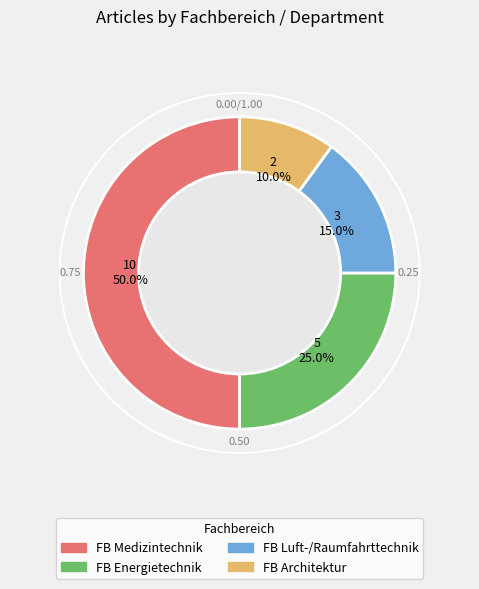

Is FB Energietechnik the majority of the pie?

No